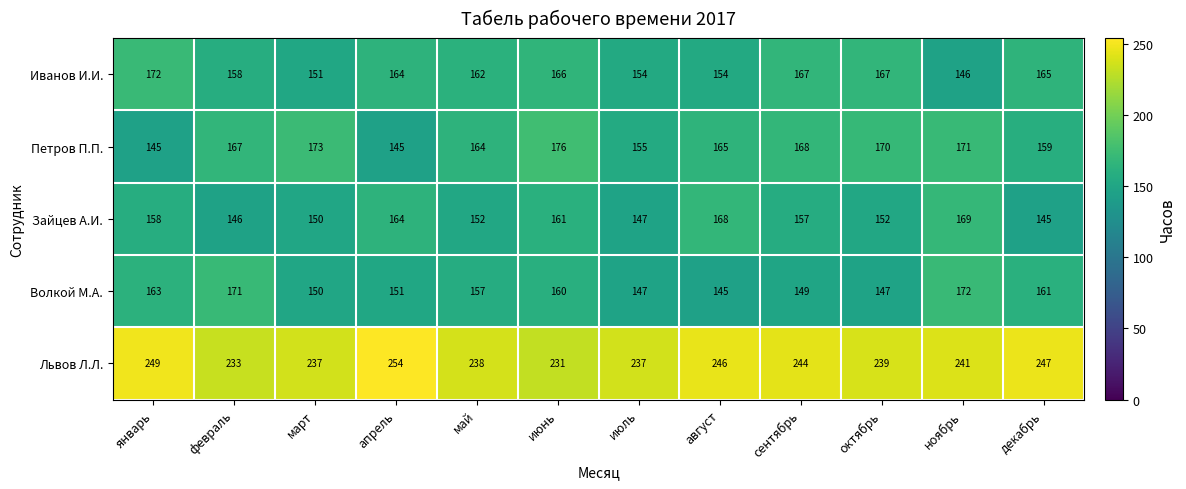

Where does the Иванов И.И. series first go above 164?

январь